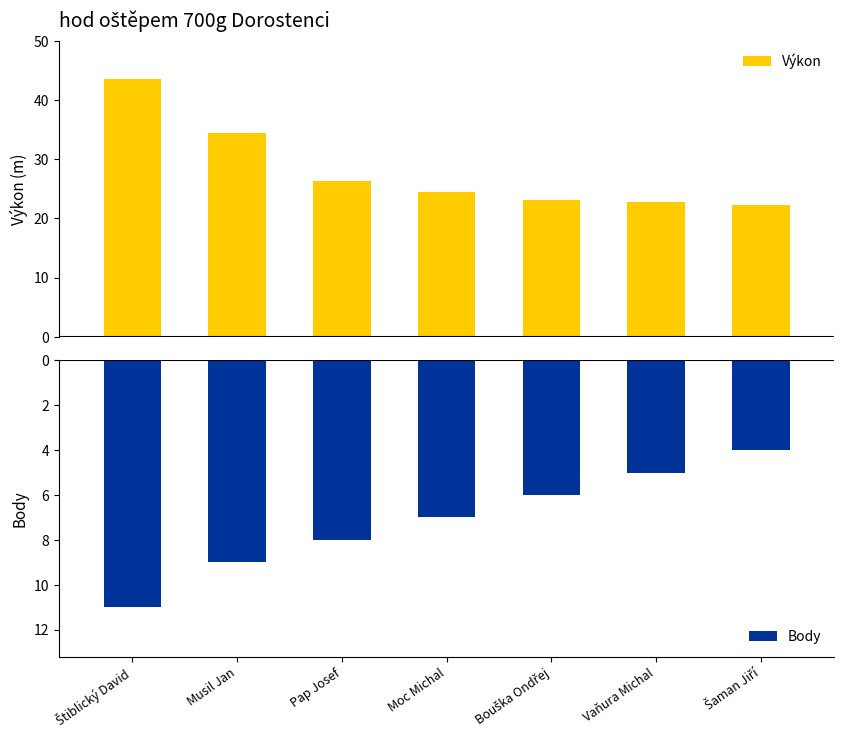

What is the sum of the Body values at Šaman Jiří and Štiblický David?

-15.0